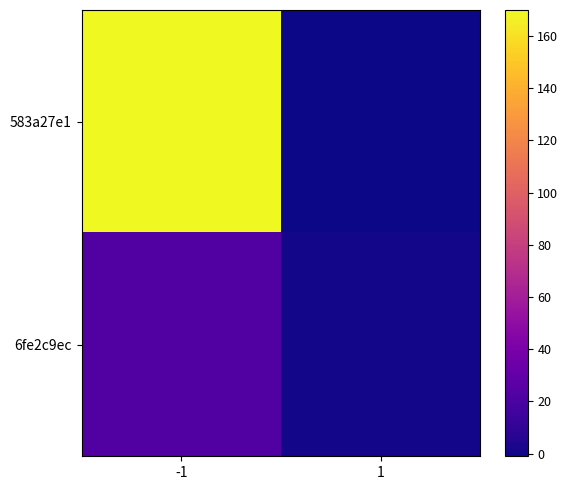

Which series changed the most between -1 and 1?

583a27e1